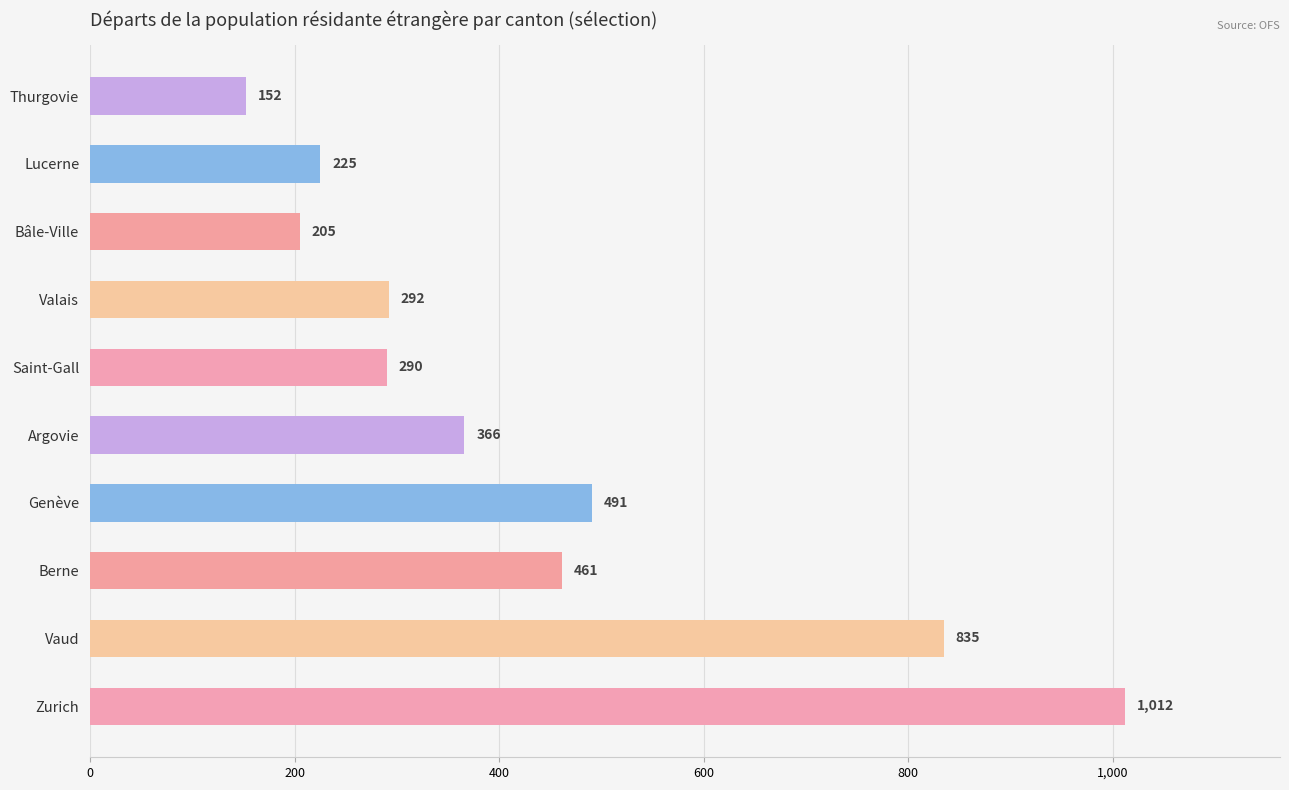

The value at Thurgovie is 75. True or false?

False